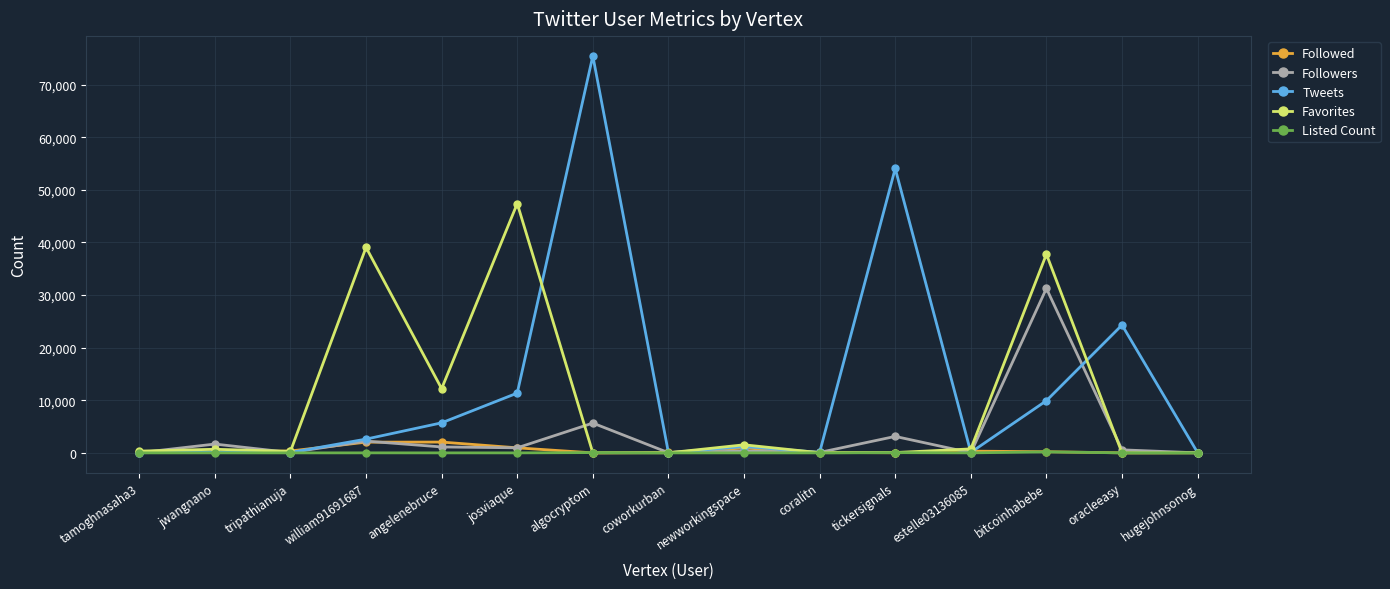

Between william91691687 and coworkurban, which series saw the biggest shift?

Favorites